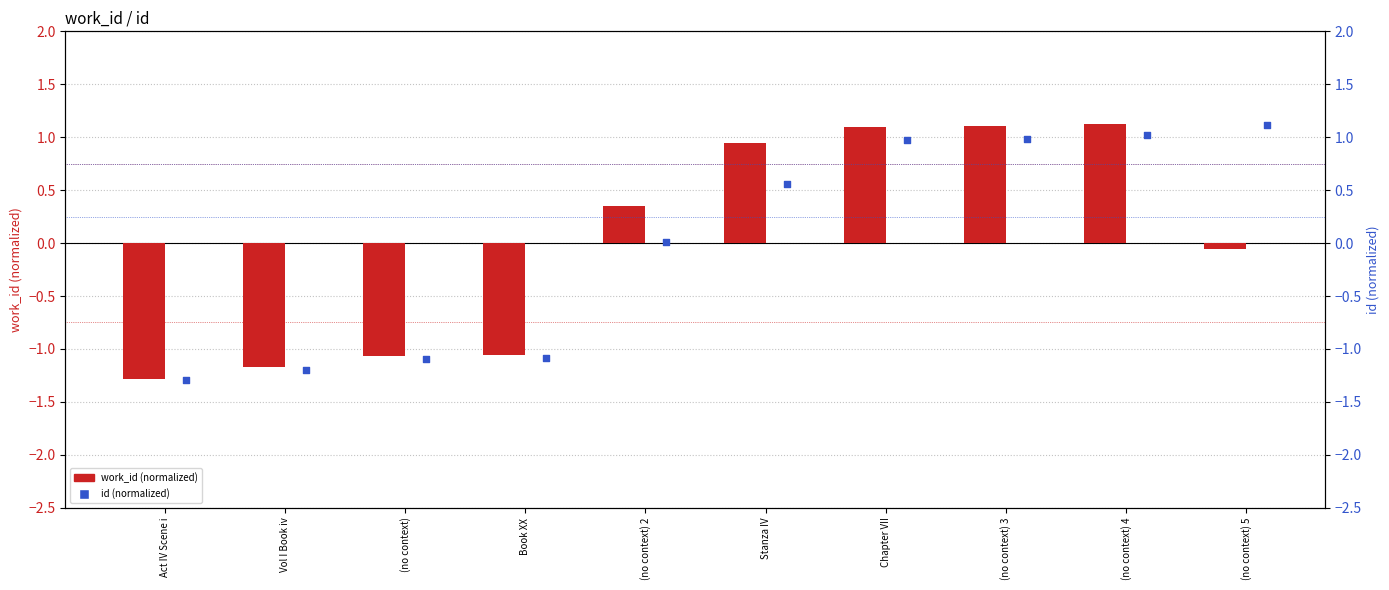

Is the value of id at (no context) 3 greater than the value of work_id at Book XX?

Yes